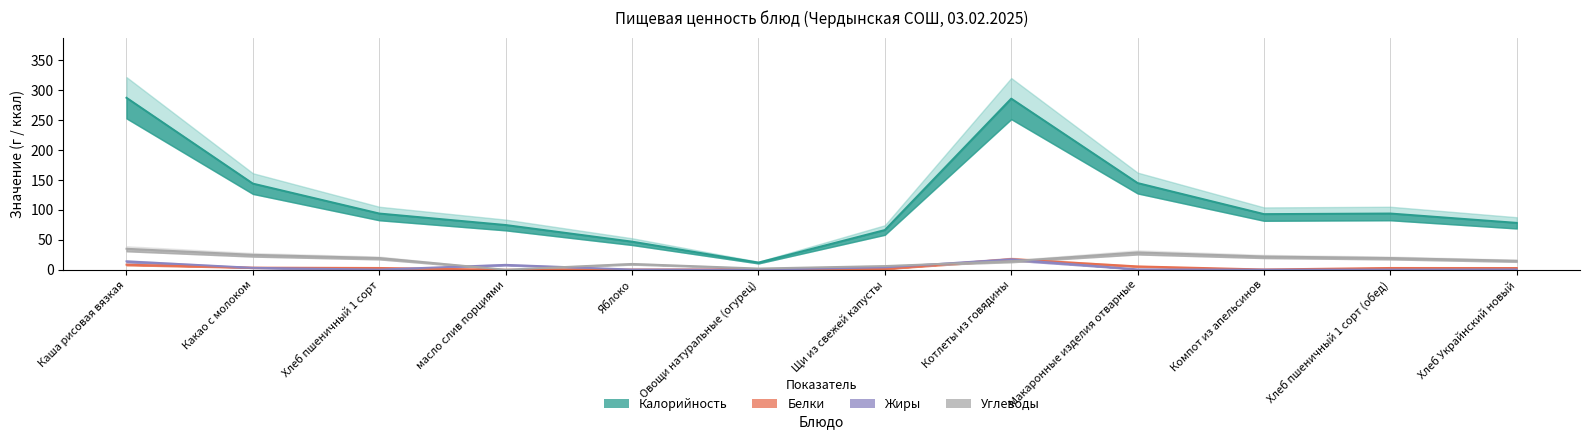

At which label is Жиры closest to 8?

масло слив порциями